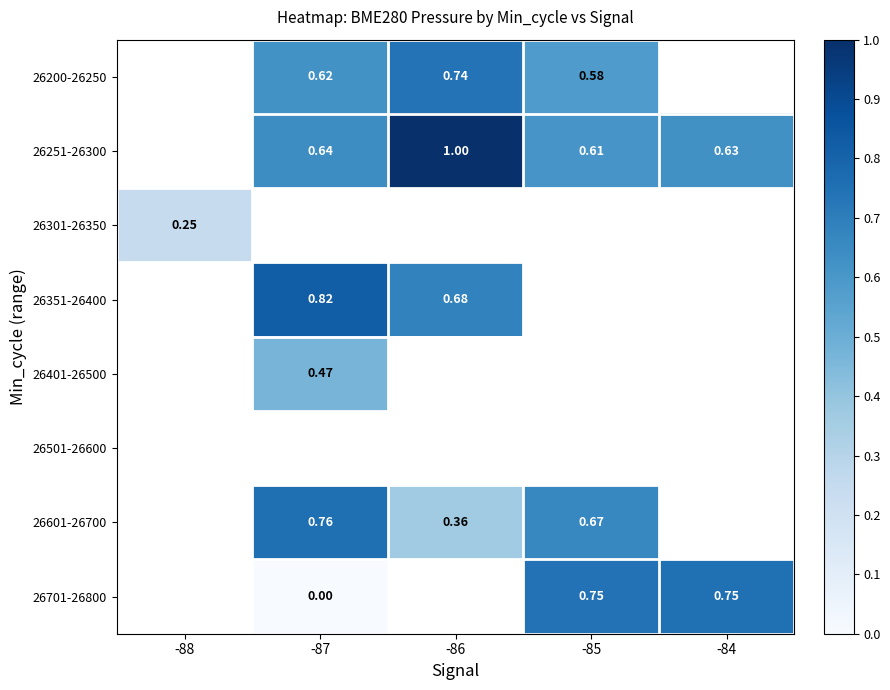

What is the maximum value shown in the chart?

1.0